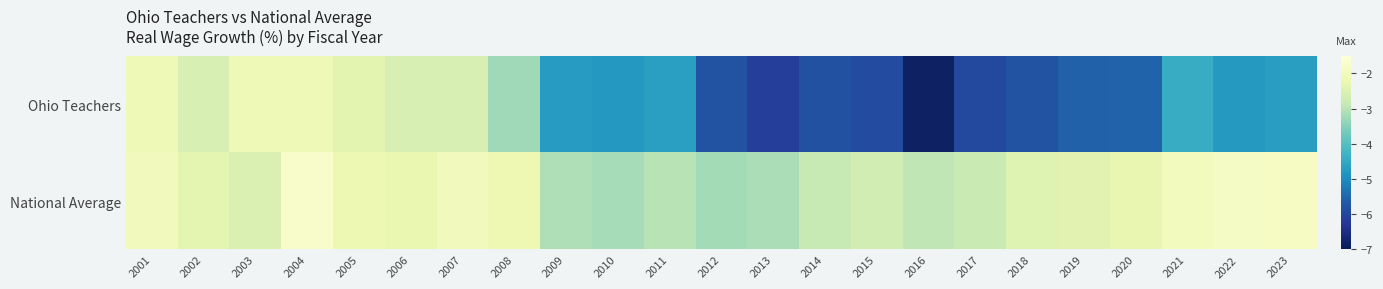

List the series in order of their overall mean, highest first.

National Average, Ohio Teachers